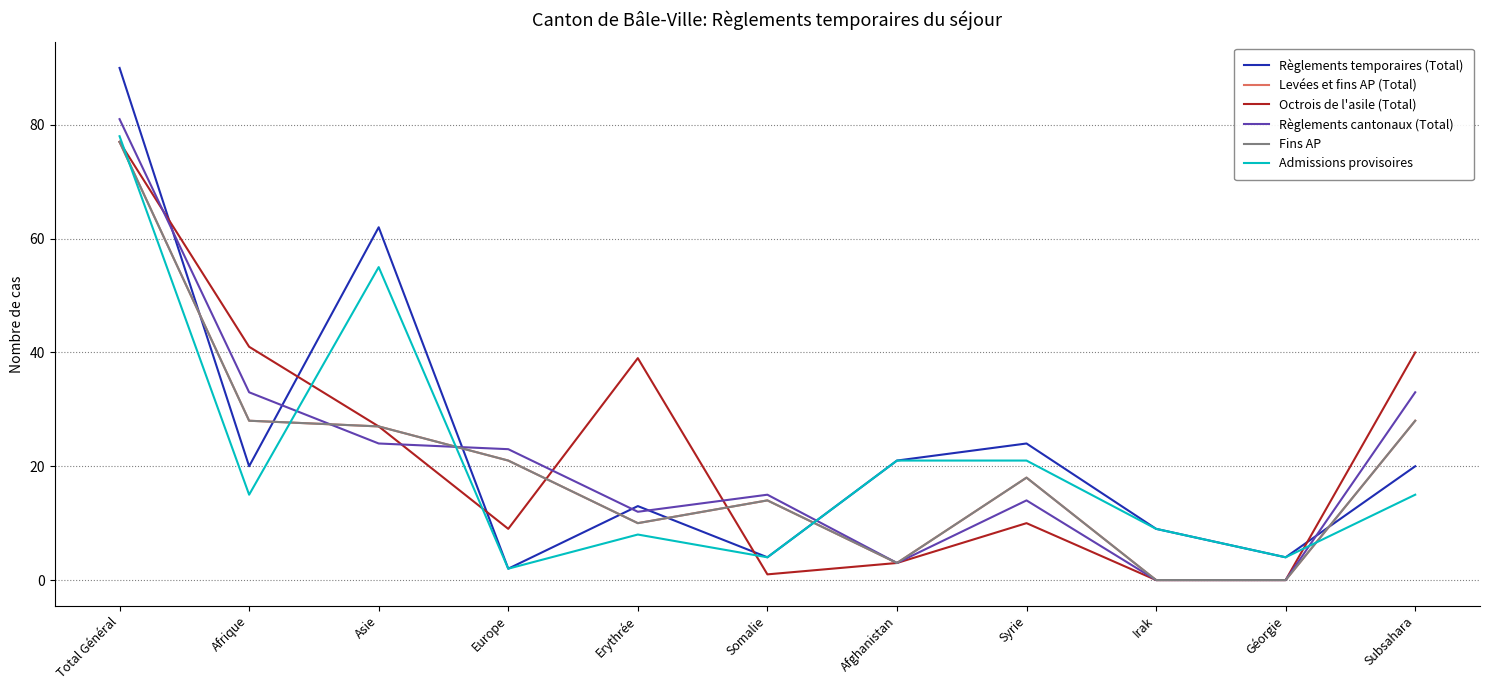

Reading left to right, list all the values displayed in this chart.

Règlements temporaires (Total): Total Général=90	Afrique=20	Asie=62	Europe=2	Erythrée=13	Somalie=4	Afghanistan=21	Syrie=24	Irak=9	Géorgie=4	Subsahara=20
Levées et fins AP (Total): Total Général=77	Afrique=28	Asie=27	Europe=21	Erythrée=10	Somalie=14	Afghanistan=3	Syrie=18	Irak=0	Géorgie=0	Subsahara=28
Octrois de l'asile (Total): Total Général=77	Afrique=41	Asie=27	Europe=9	Erythrée=39	Somalie=1	Afghanistan=3	Syrie=10	Irak=0	Géorgie=0	Subsahara=40
Règlements cantonaux (Total): Total Général=81	Afrique=33	Asie=24	Europe=23	Erythrée=12	Somalie=15	Afghanistan=3	Syrie=14	Irak=0	Géorgie=0	Subsahara=33
Fins AP: Total Général=77	Afrique=28	Asie=27	Europe=21	Erythrée=10	Somalie=14	Afghanistan=3	Syrie=18	Irak=0	Géorgie=0	Subsahara=28
Admissions provisoires: Total Général=78	Afrique=15	Asie=55	Europe=2	Erythrée=8	Somalie=4	Afghanistan=21	Syrie=21	Irak=9	Géorgie=4	Subsahara=15